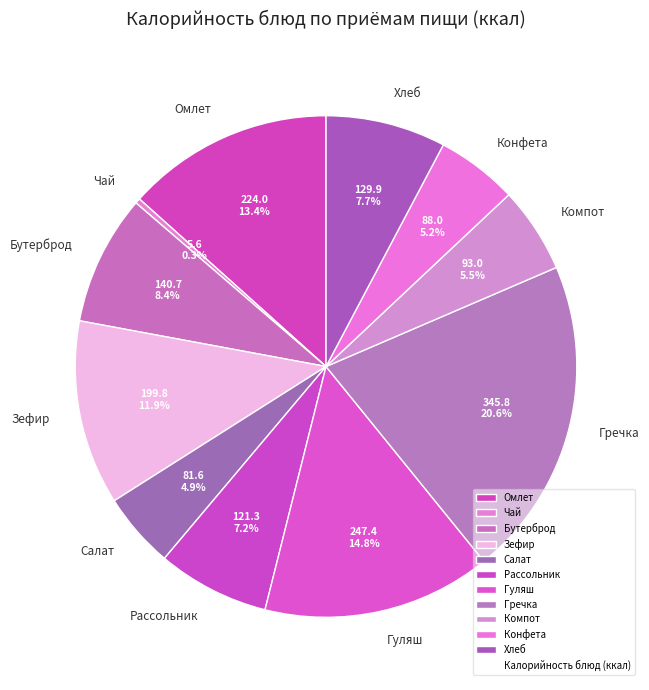

Between Салат and Хлеб, which is larger?

Хлеб